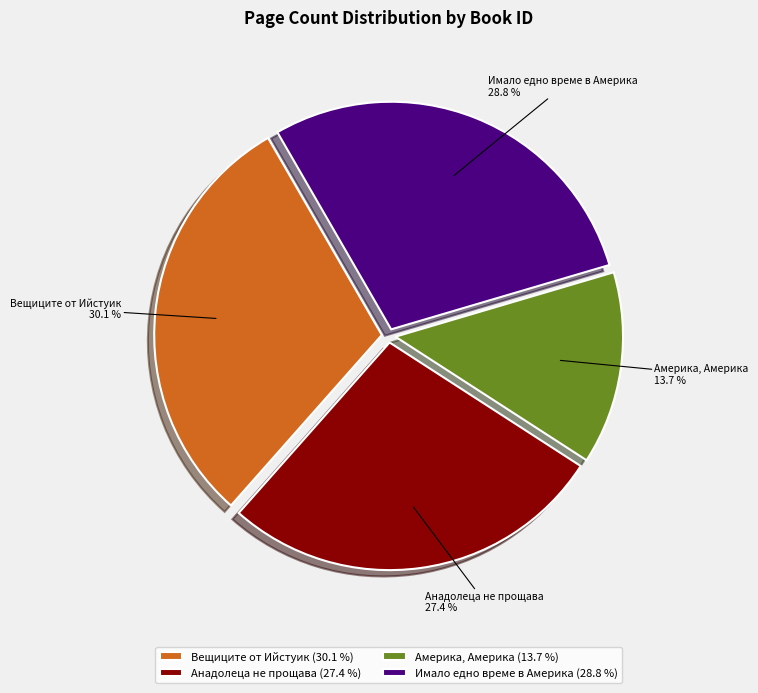

To the nearest percent, what is the difference between the largest and smallest slice percentages?

16%